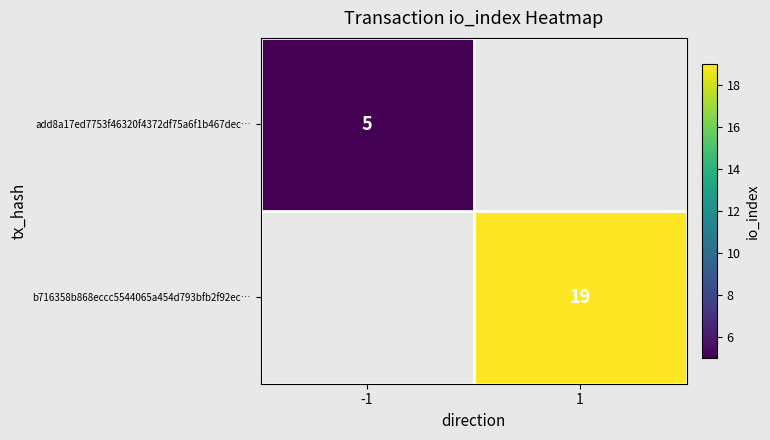

Which category has the lowest value across all series?

-1